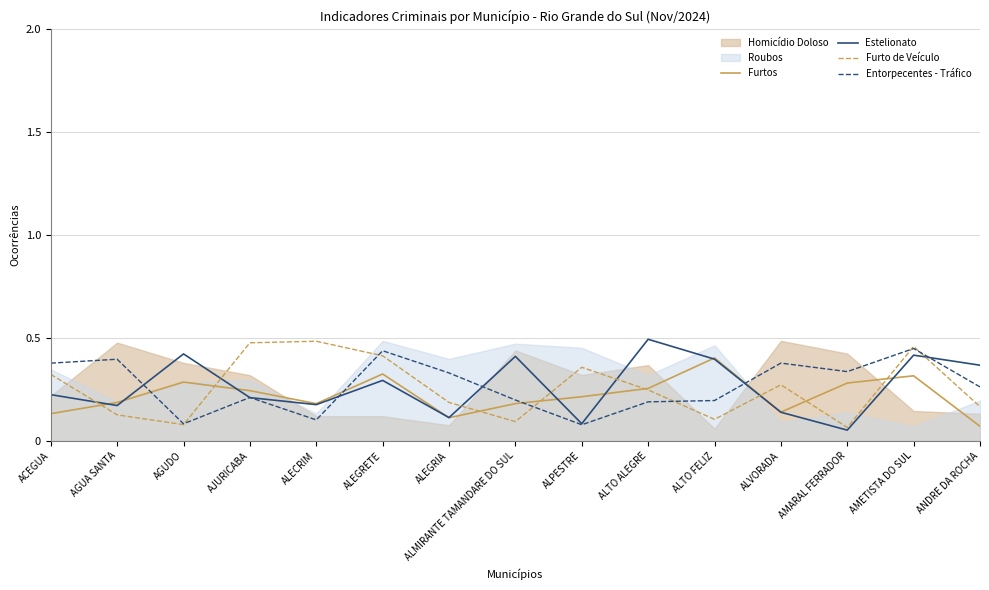

In Furtos, how many points are higher than both neighbors (excluding endpoints)?

4